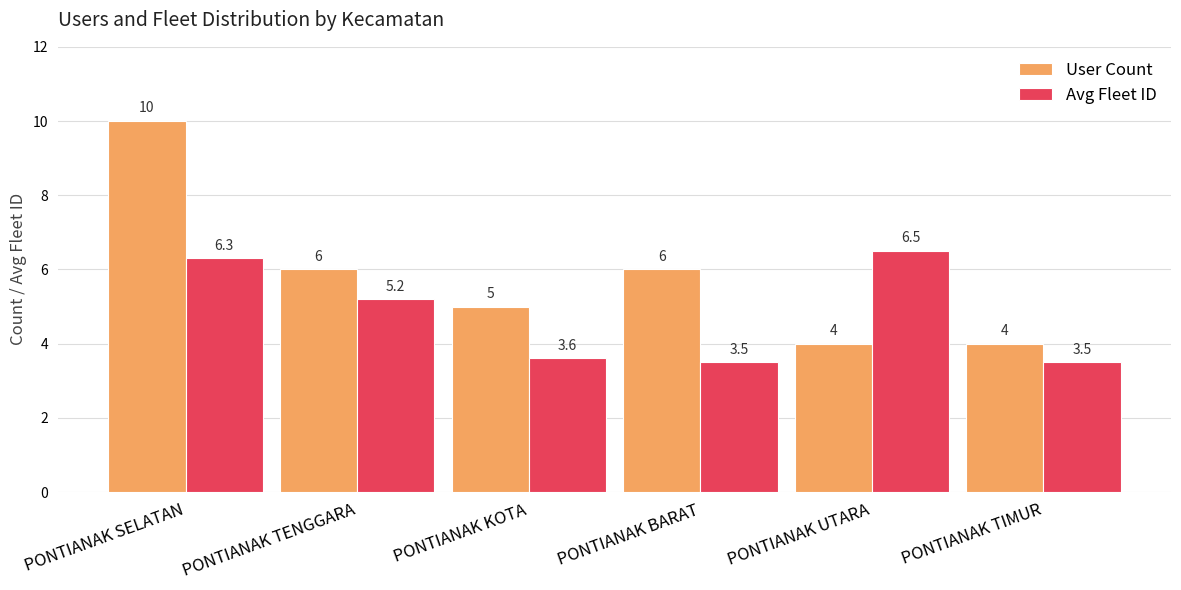

What is the average value of the User Count series?

5.8